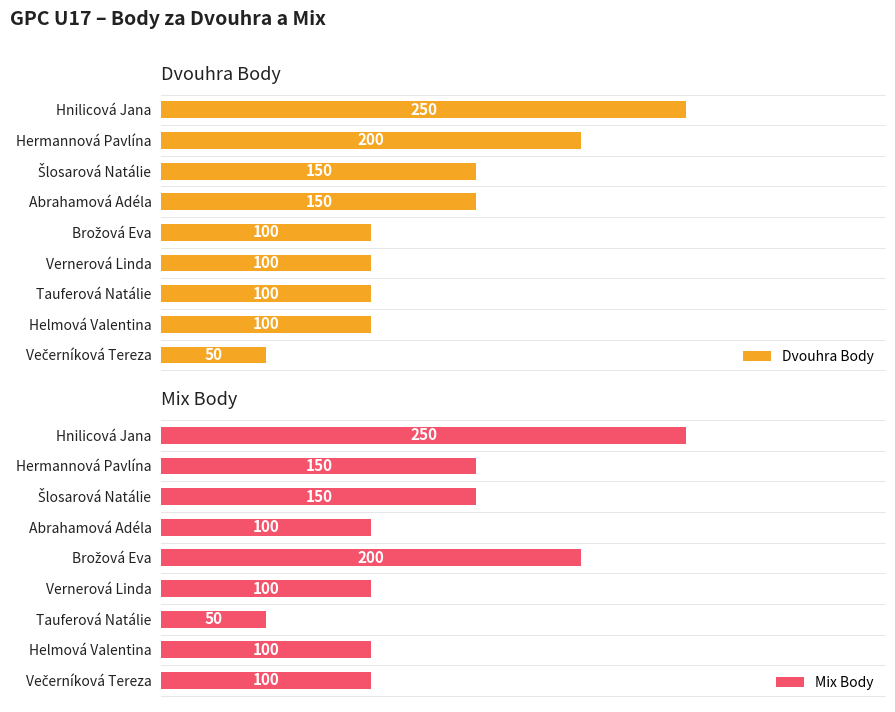

At which label does Mix Body reach its minimum?

Tauferová Natálie